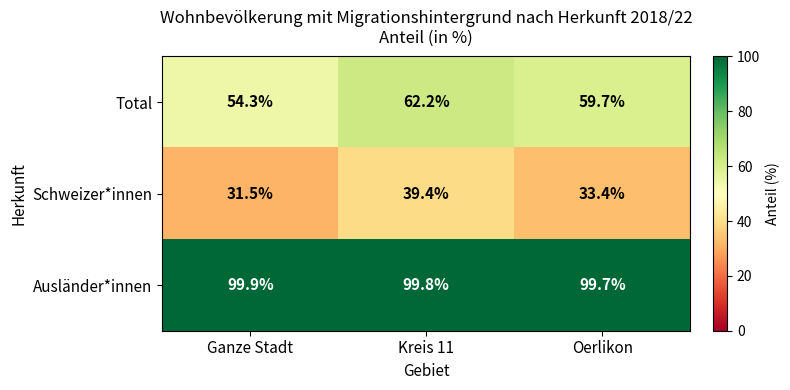

What is the spread (max minus min) of values at Kreis 11?

60.4